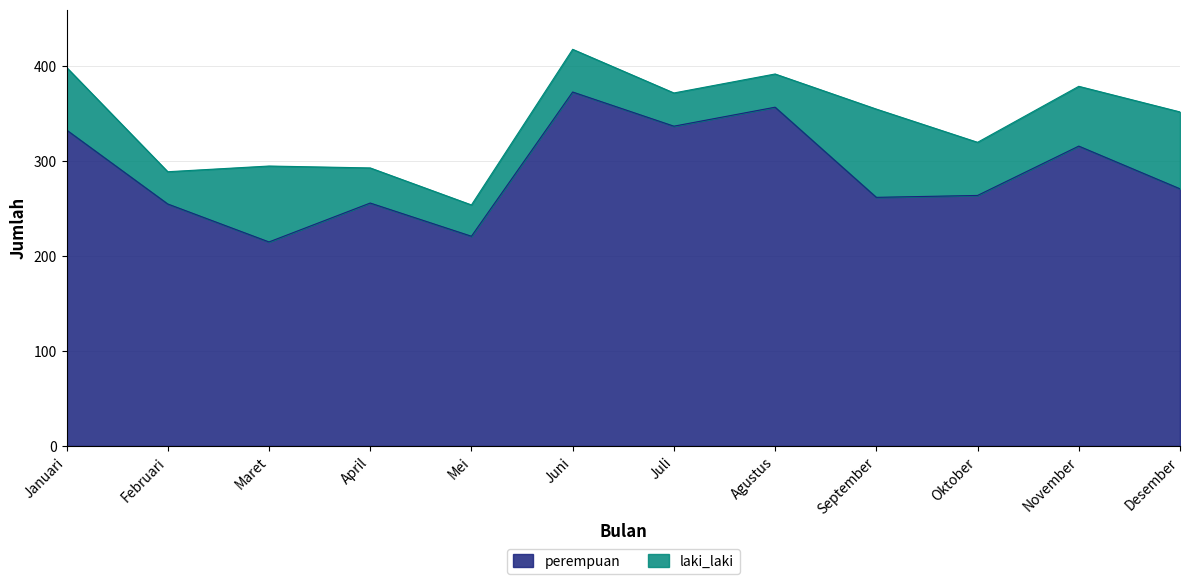

Where does the data first go above 271?

Januari